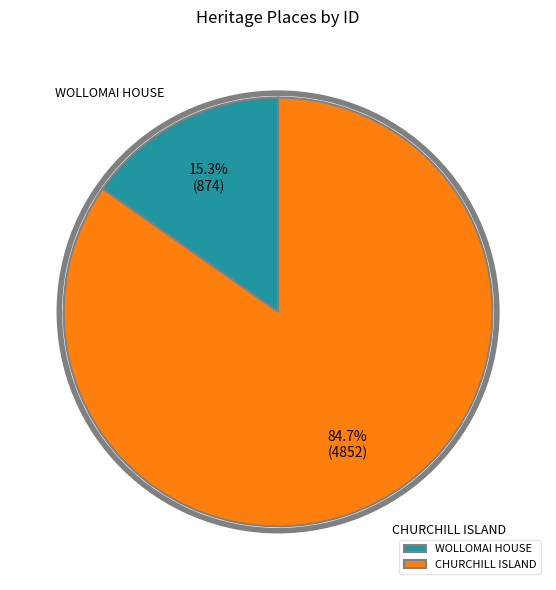

Is there any slice that represents more than half of the pie?

Yes